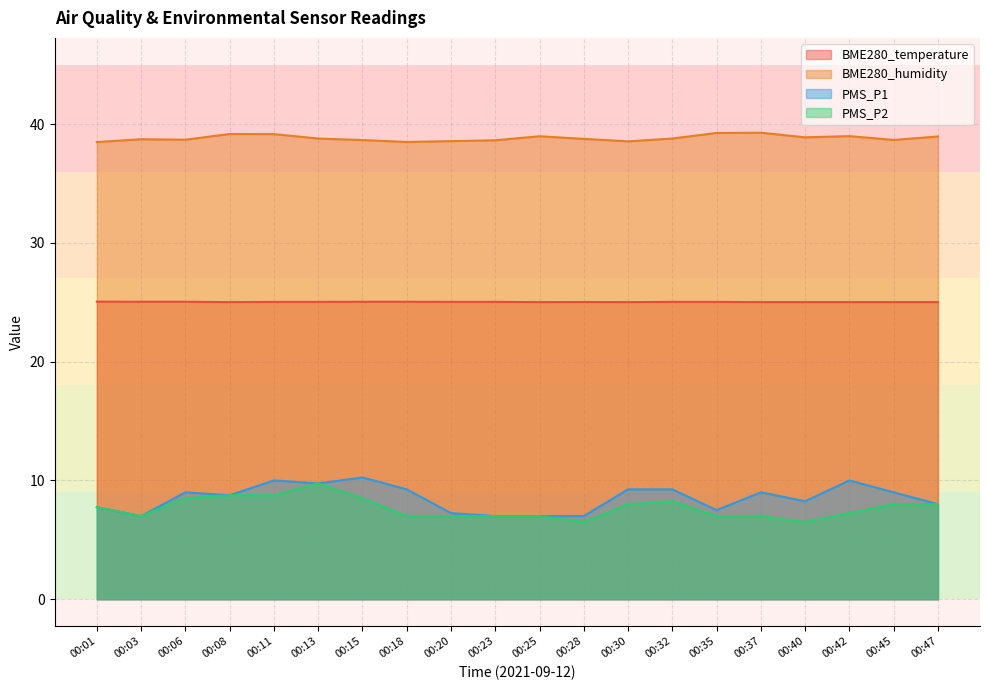

Reading left to right, transcribe all the data shown in this chart.

BME280_temperature: 25.1	25.0	25.0	25.0	25.0	25.0	25.0	25.0	25.0	25.0	25.0	25.0	25.0	25.0	25.0	25.0	25.0	25.0	25.0	25.0
BME280_humidity: 38.5	38.7	38.7	39.2	39.1	38.8	38.6	38.5	38.6	38.6	39.0	38.8	38.5	38.8	39.2	39.3	38.9	39.0	38.7	39.0
PMS_P1: 7.8	7.0	9.0	8.8	10.0	9.8	10.2	9.2	7.2	7.0	7.0	7.0	9.2	9.2	7.5	9.0	8.2	10.0	9.0	8.0
PMS_P2: 7.8	7.0	8.5	8.8	8.8	9.8	8.5	7.0	7.0	7.0	7.0	6.5	8.0	8.2	7.0	7.0	6.5	7.2	8.0	8.0